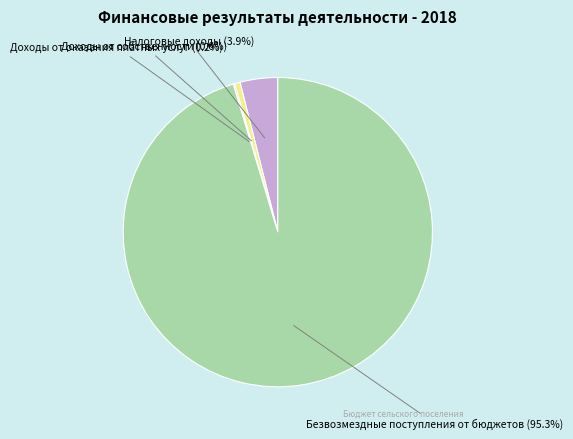

Which category has the biggest portion of the pie?

Безвозмездные поступления от бюджетов